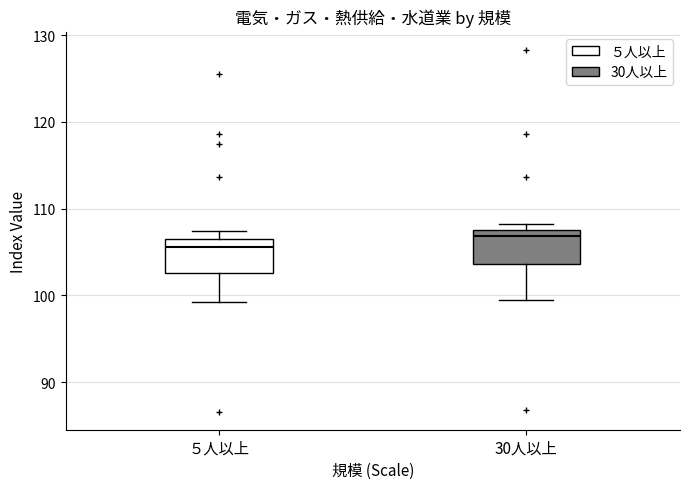

Reading left to right, read every box against the y-axis: the position of its median line, the range the box covers, and the ends of its whiskers. The values are not printed on the chart, so give them approximately, as read against the axis.

５人以上: median 106, box 103 to 107, whiskers 99 to 107 (just above the box's upper edge)
30人以上: median 107, box 104 to 108, whiskers 100 to 108 (just above the box's upper edge)